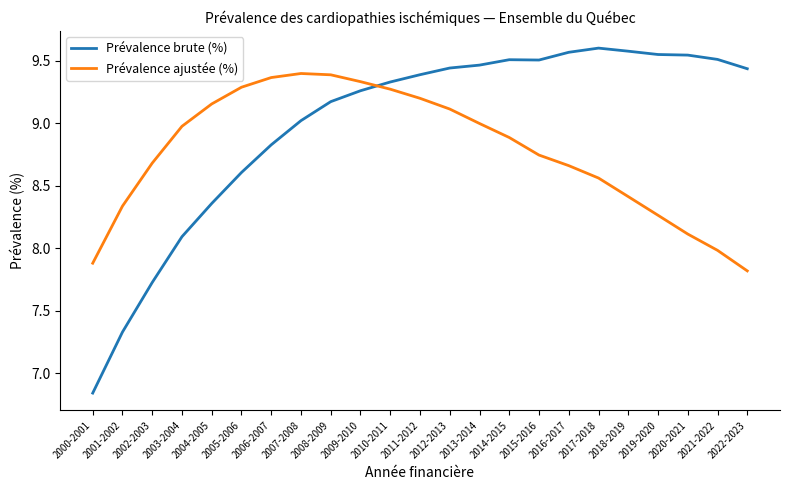

Which label corresponds to the smallest value in the chart?

2000-2001